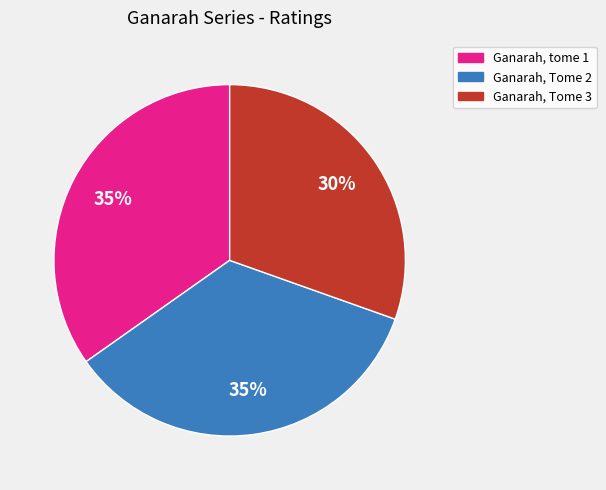

How many segments does this pie chart have?

3